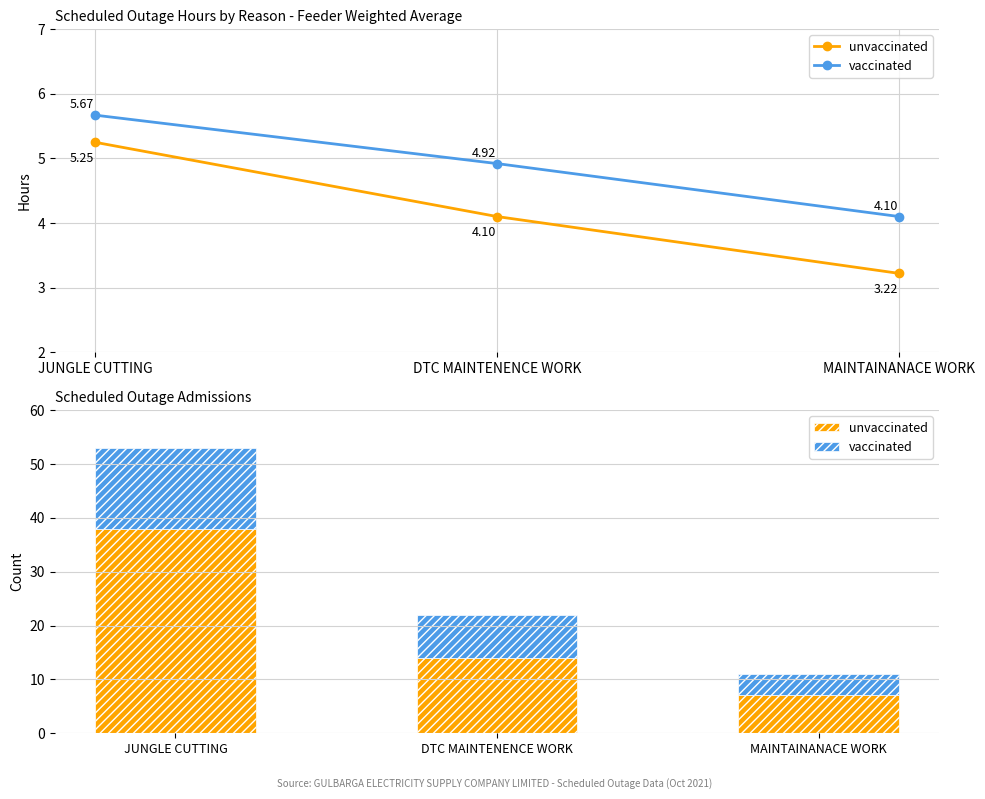

What value does the vaccinated series have at MAINTAINANACE WORK, to the nearest 5?

5